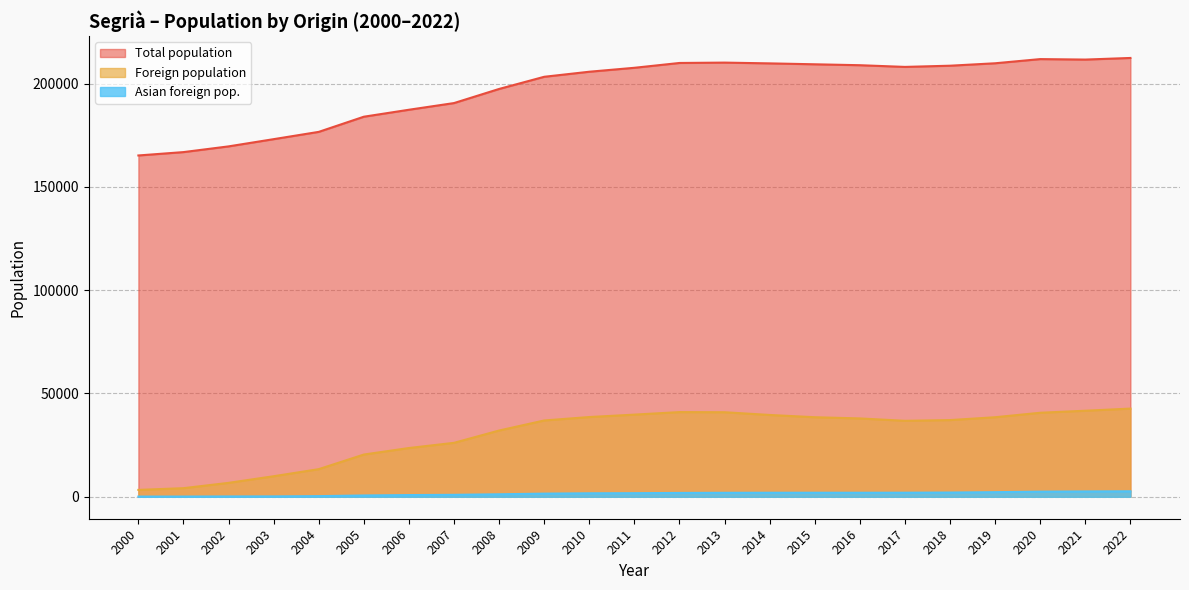

Which series has the largest range (max minus min)?

Total population